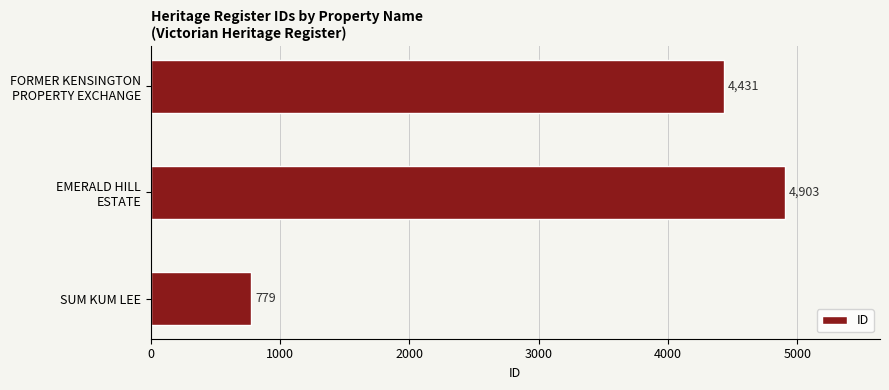

What is the difference between the maximum and second lowest values?

472